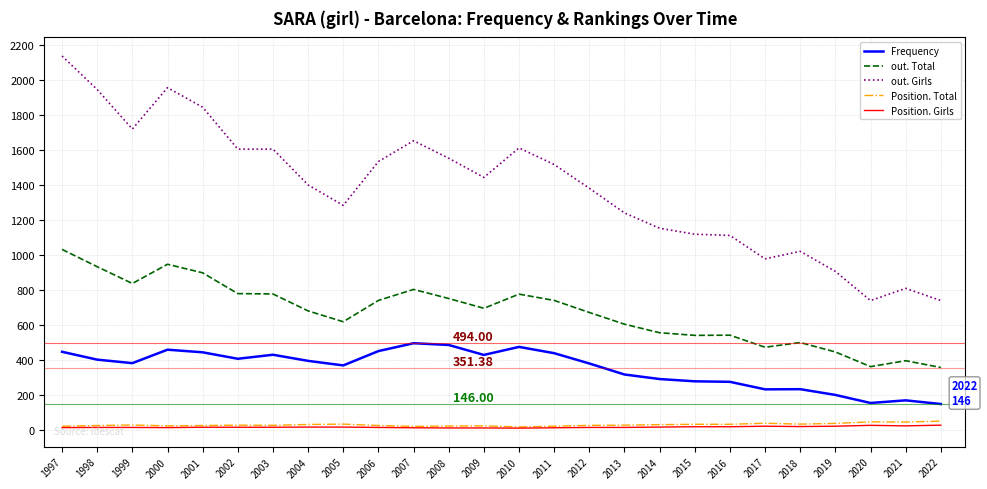

True or false: Position. Total and Frequency cross at least once.

False